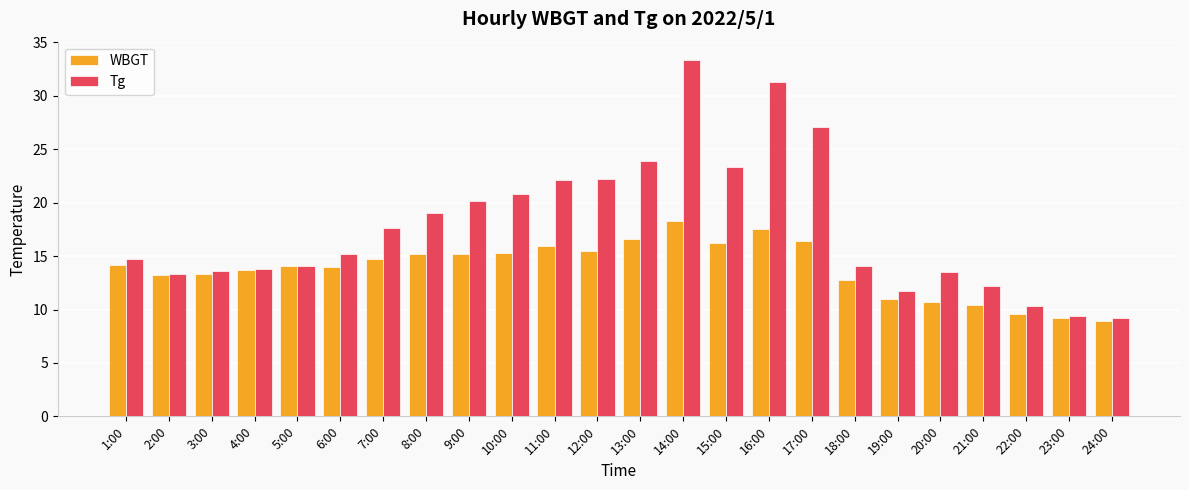

What is the greatest value displayed?

33.4